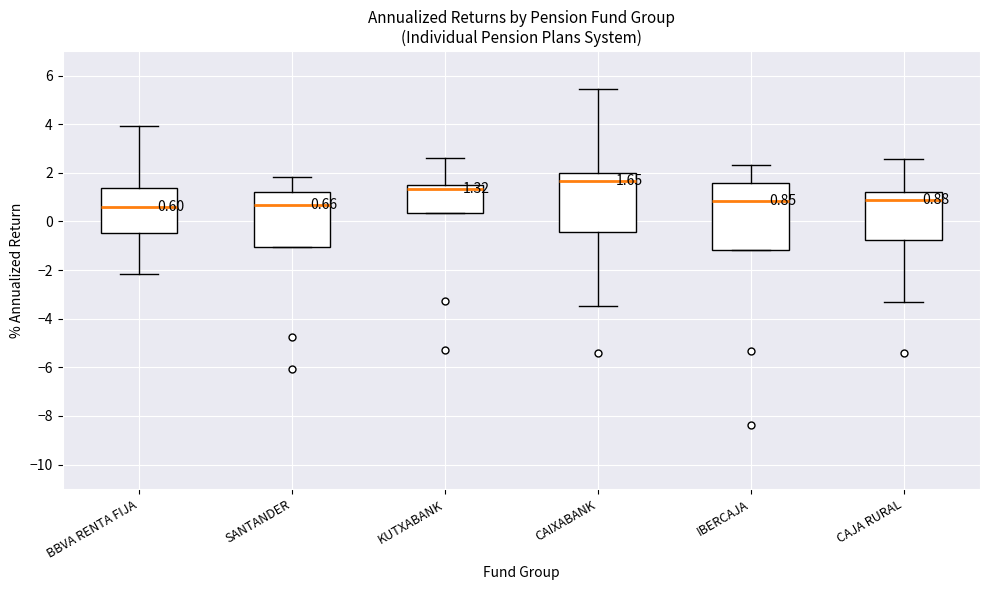

Which box's median line is the highest?

CAIXABANK